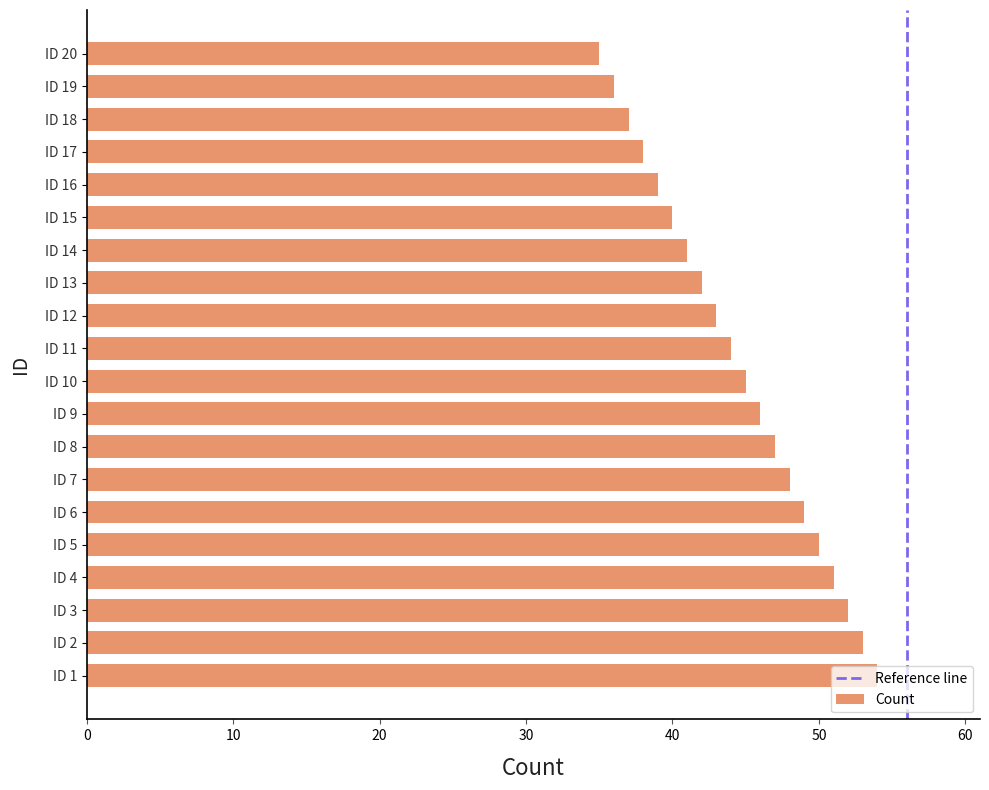

List the labels in order of value, largest first.

ID 1, ID 2, ID 3, ID 4, ID 5, ID 6, ID 7, ID 8, ID 9, ID 10, ID 11, ID 12, ID 13, ID 14, ID 15, ID 16, ID 17, ID 18, ID 19, ID 20